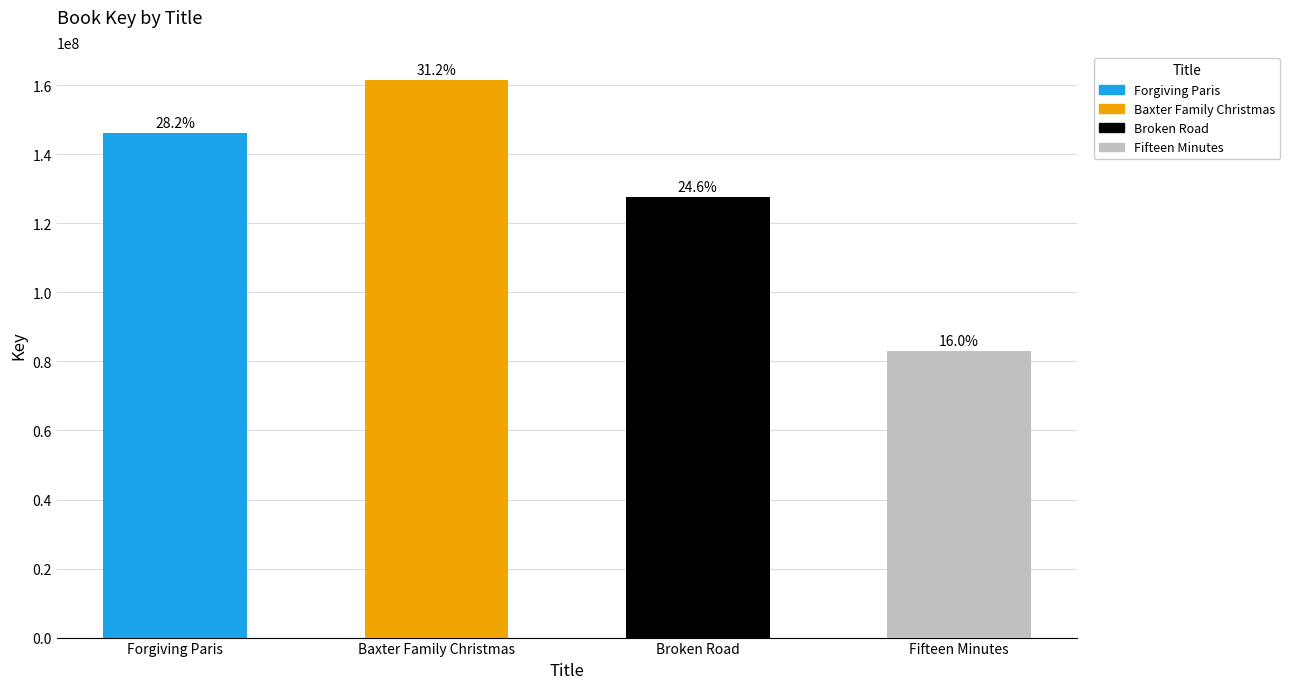

Is it true that the value at Baxter Family Christmas is 161557651?

True